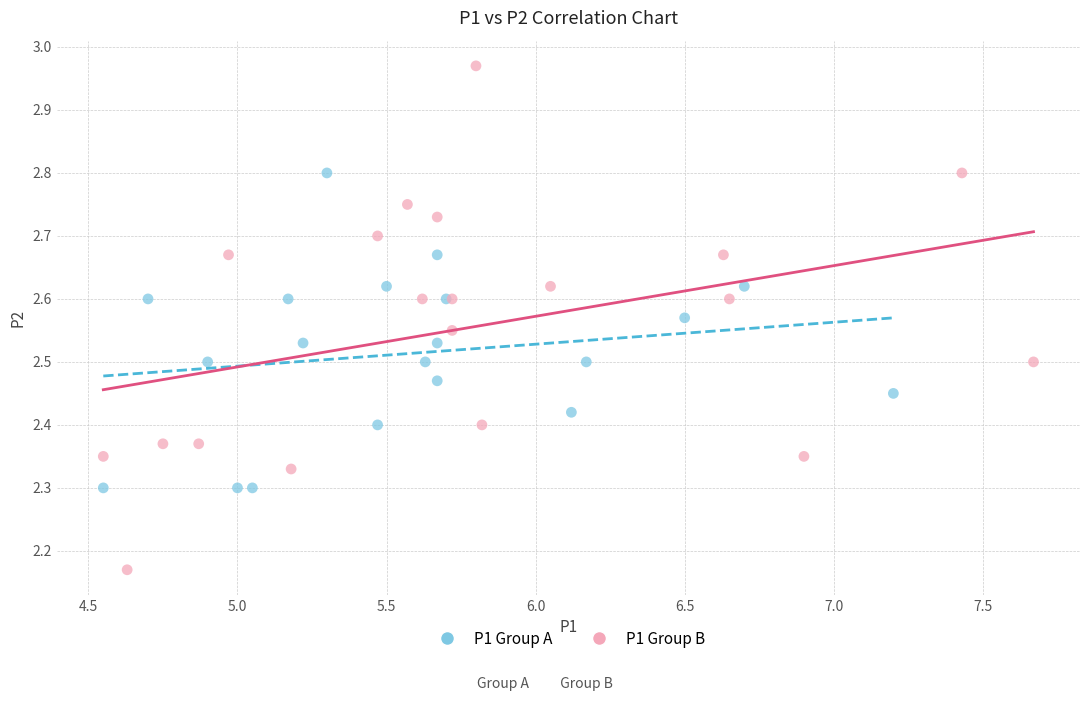

Which series contains the lowest Y value?

P1 Group B